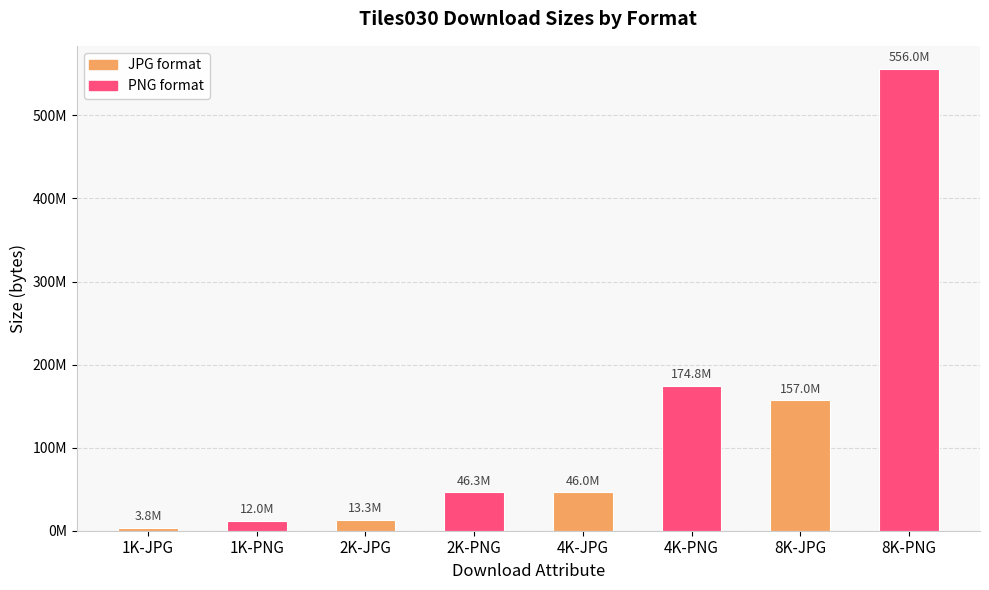

Reading left to right, transcribe all the data shown in this chart.

1K-JPG=3803080	1K-PNG=12025555	2K-JPG=13293880	2K-PNG=46296101	4K-JPG=46020461	4K-PNG=174757778	8K-JPG=157045862	8K-PNG=555950085